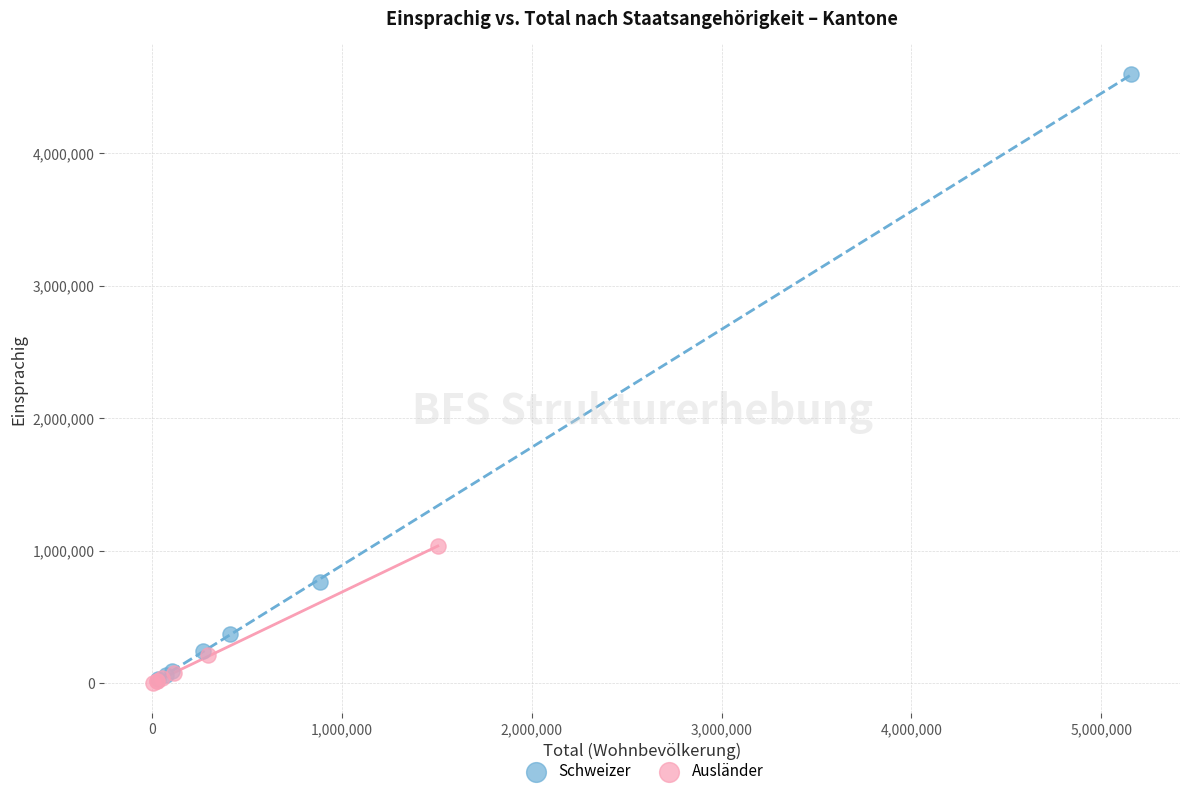

Which series has the widest spread of Y values?

Schweizer